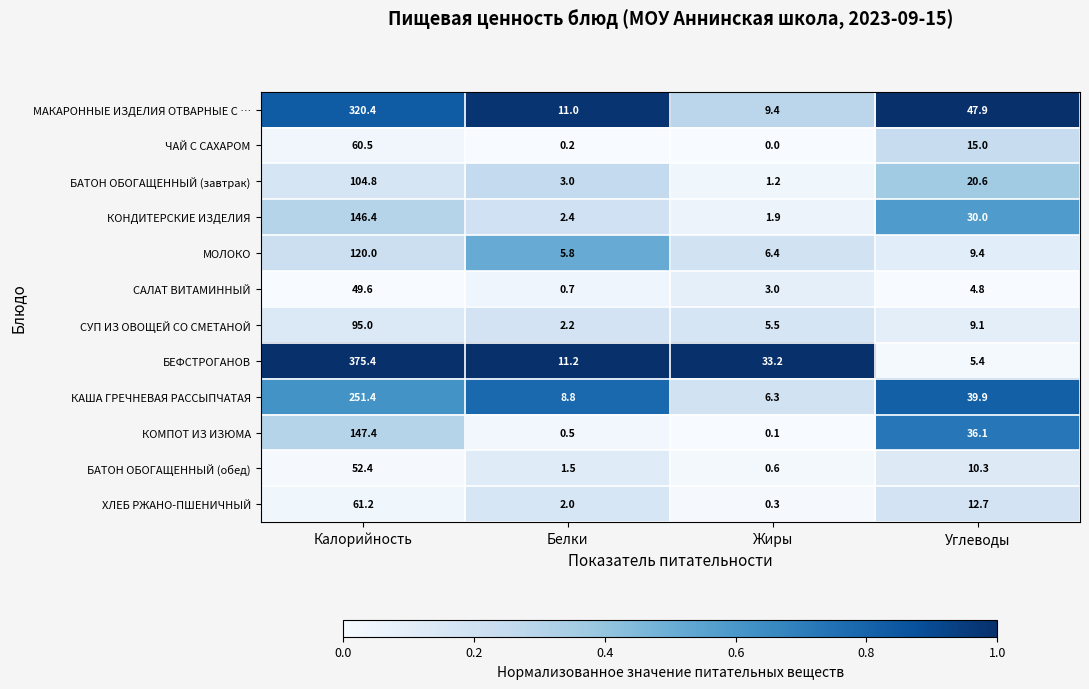

List the series in order of their peak value, highest first.

БЕФСТРОГАНОВ, МАКАРОННЫЕ ИЗДЕЛИЯ ОТВАРНЫЕ С …, КАША ГРЕЧНЕВАЯ РАССЫПЧАТАЯ, КОМПОТ ИЗ ИЗЮМА, КОНДИТЕРСКИЕ ИЗДЕЛИЯ, МОЛОКО, БАТОН ОБОГАЩЕННЫЙ (завтрак), СУП ИЗ ОВОЩЕЙ СО СМЕТАНОЙ, ХЛЕБ РЖАНО-ПШЕНИЧНЫЙ, ЧАЙ С САХАРОМ, БАТОН ОБОГАЩЕННЫЙ (обед), САЛАТ ВИТАМИННЫЙ